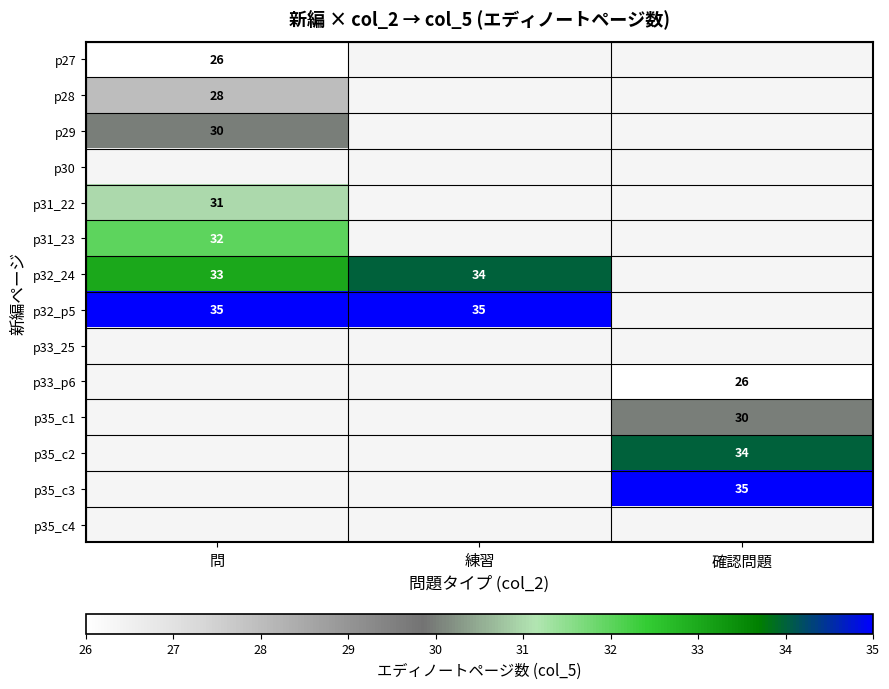

True or false: p33_p6 has a value of 26 at 確認問題.

True